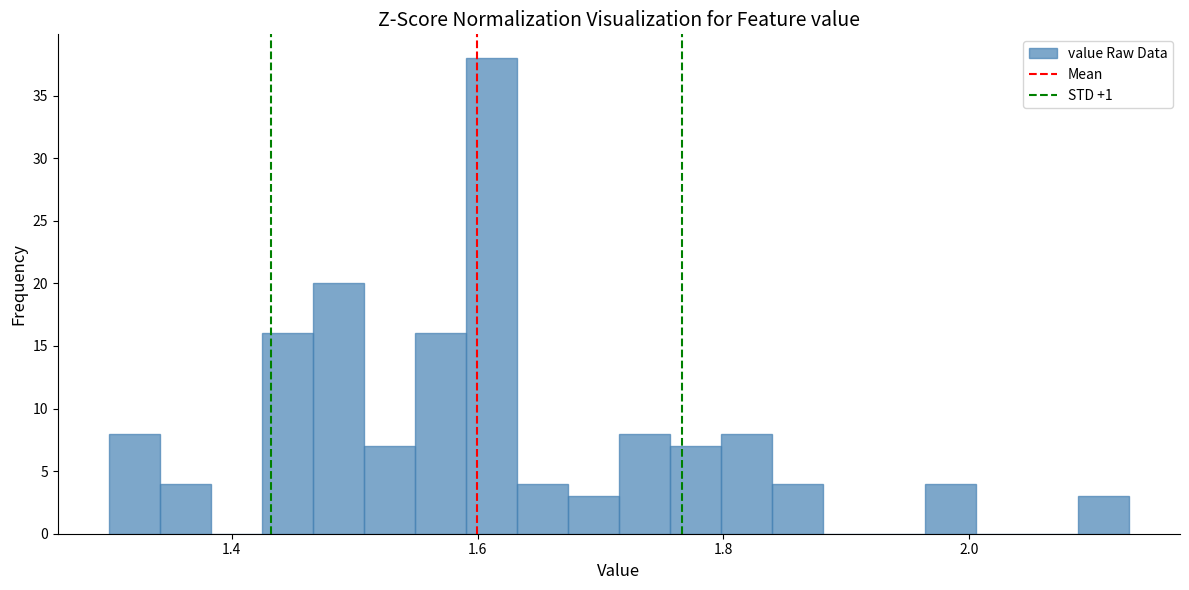

Read against the x-axis, roughly where is the centre of the tallest bar?

1.62